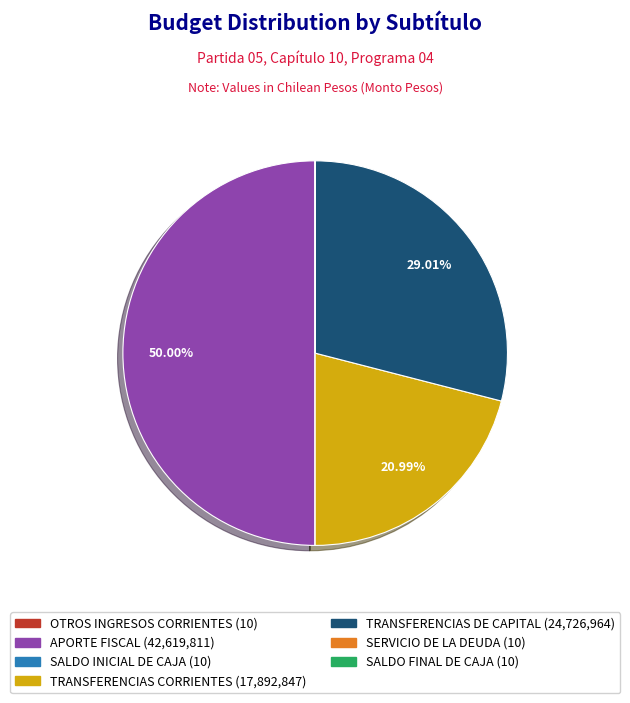

What percentage is the TRANSFERENCIAS DE CAPITAL slice, to the nearest percent?

29%